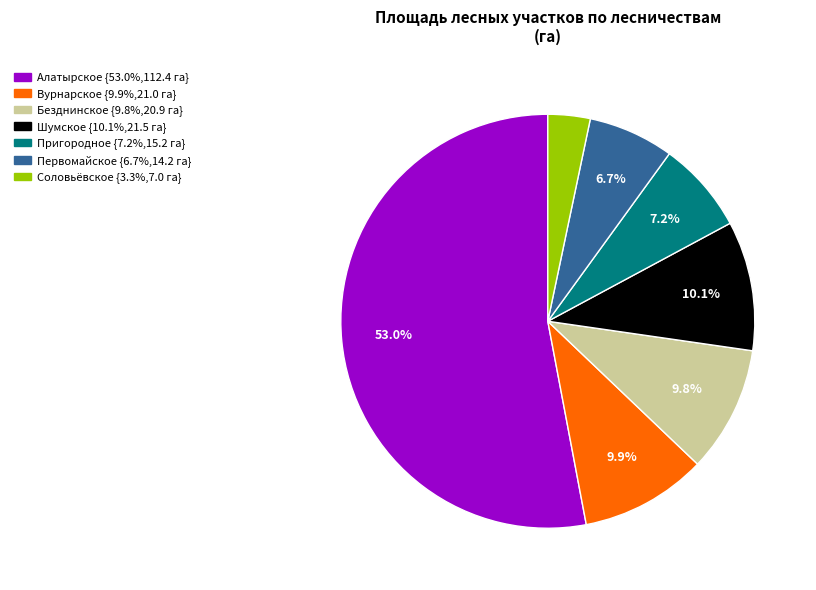

What percentage is NOT represented by Шумское?

89.9%